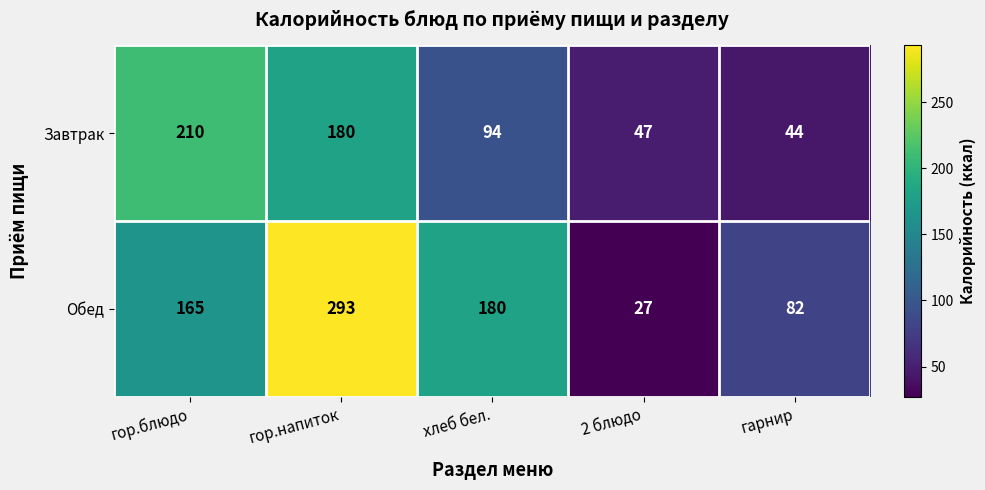

What is the difference between the maximum and minimum values in the Завтрак series?

166